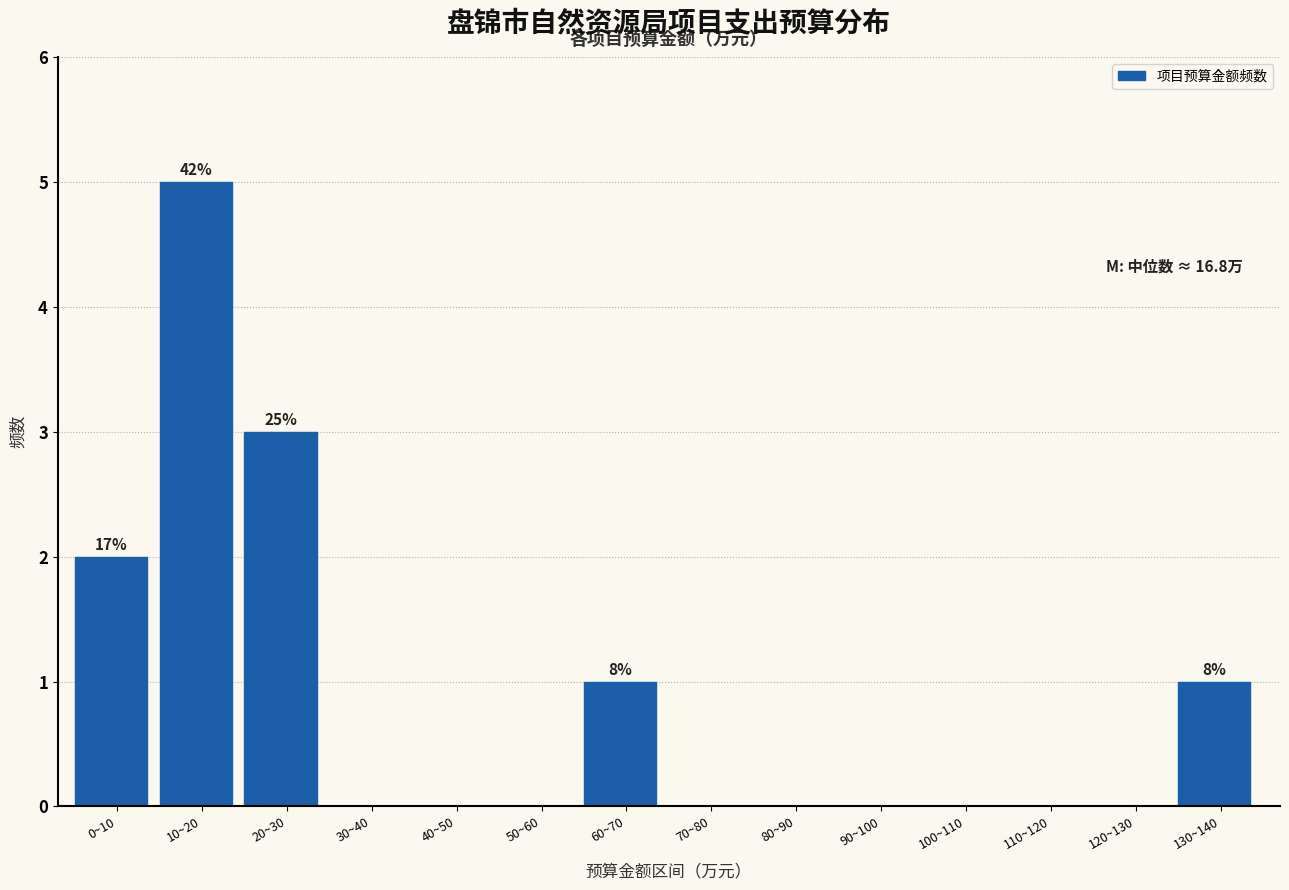

Reading left to right, list all the values displayed in this chart.

0~10=2	10~20=5	20~30=3	30~40=0	40~50=0	50~60=0	60~70=1	70~80=0	80~90=0	90~100=0	100~110=0	110~120=0	120~130=0	130~140=1